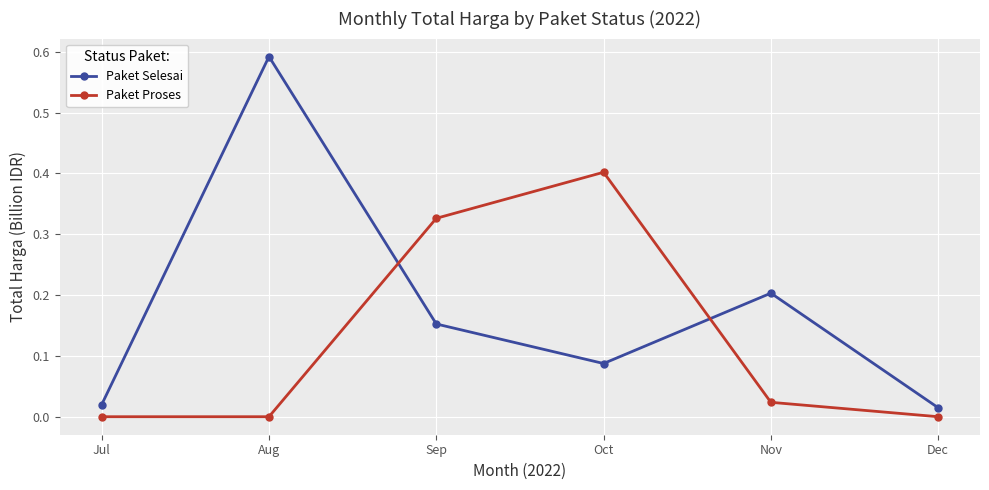

Where do Paket Proses and Paket Selesai first cross each other?

Aug and Sep